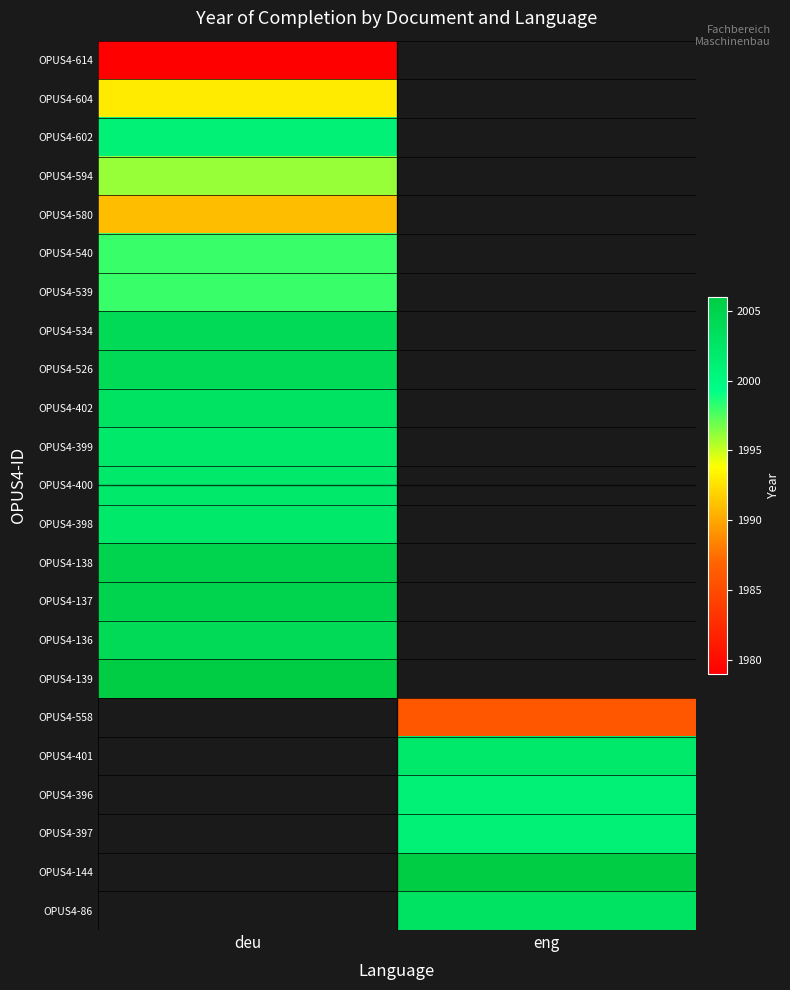

How many categories are shown in the chart?

2